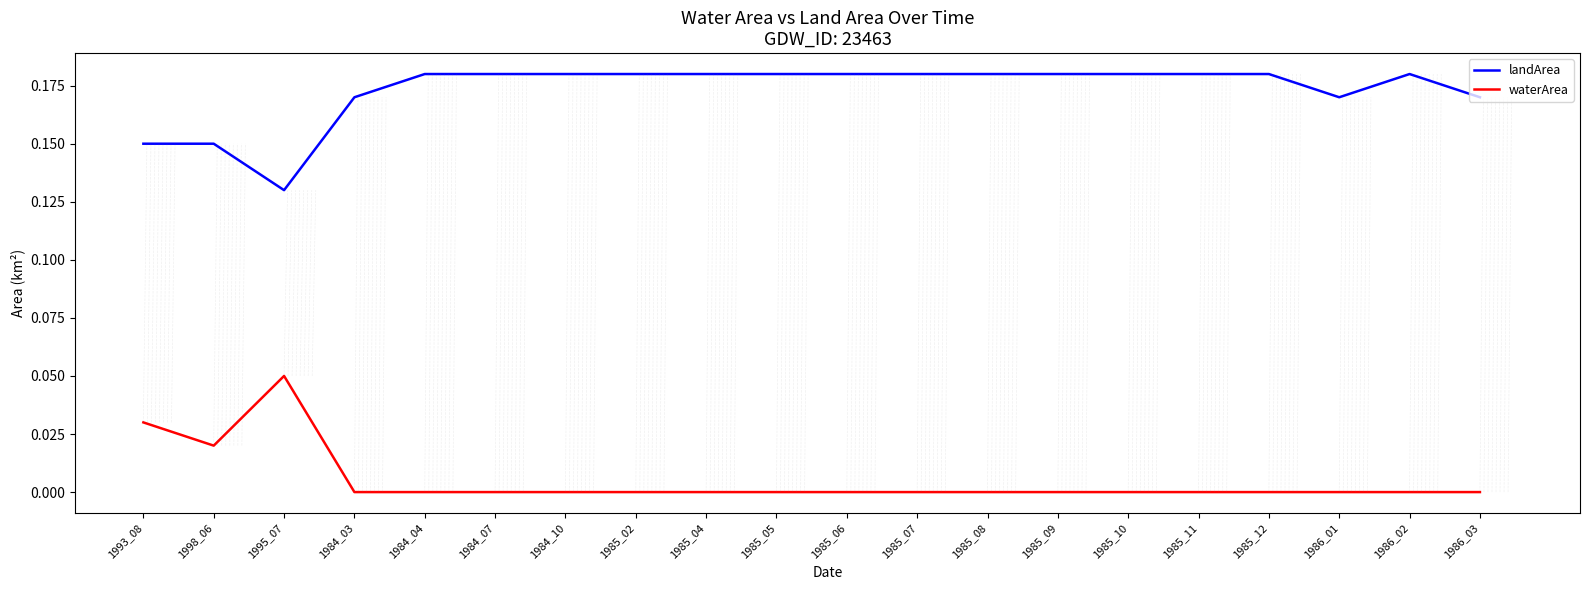

What position from the right is 1984_03?

17